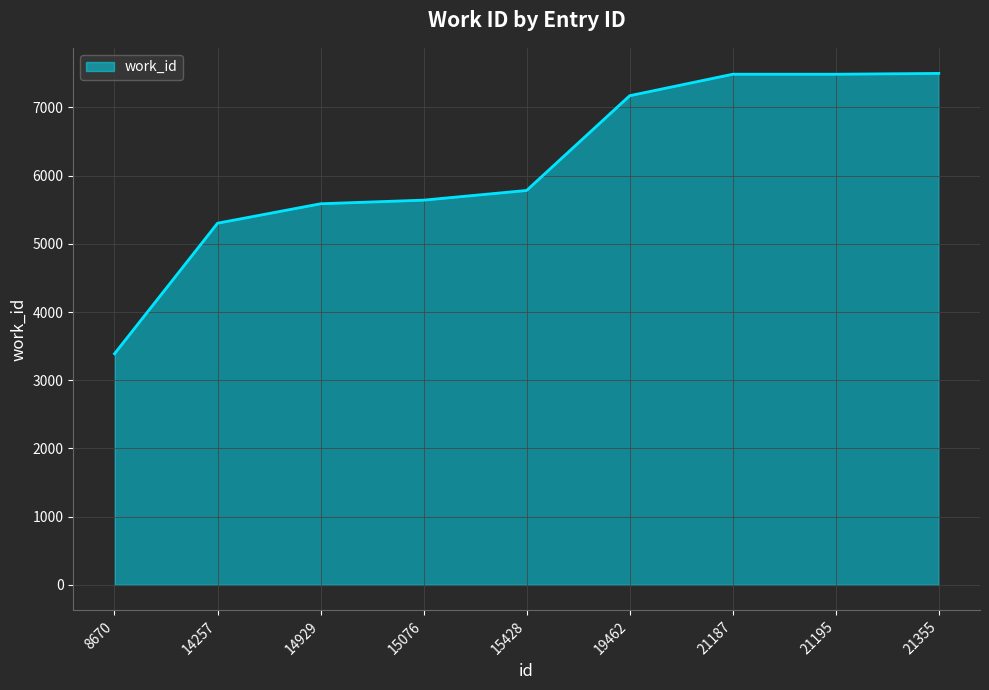

The chart shows a value of 5640 at 15076. True or false?

True